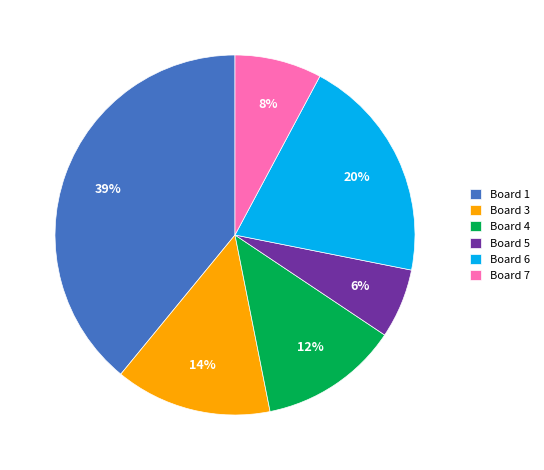

Between Board 6 and Board 4, which is larger?

Board 6